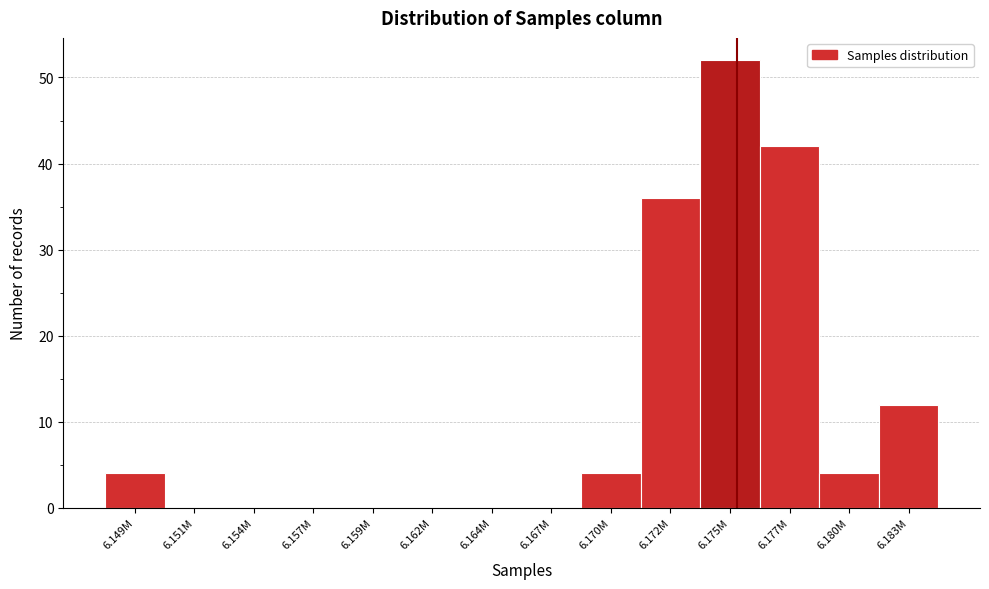

Reading left to right, what are all the values shown in this chart?

6.149M=4	6.151M=0	6.154M=0	6.157M=0	6.159M=0	6.162M=0	6.164M=0	6.167M=0	6.170M=4	6.172M=36	6.175M=52	6.177M=42	6.180M=4	6.183M=12